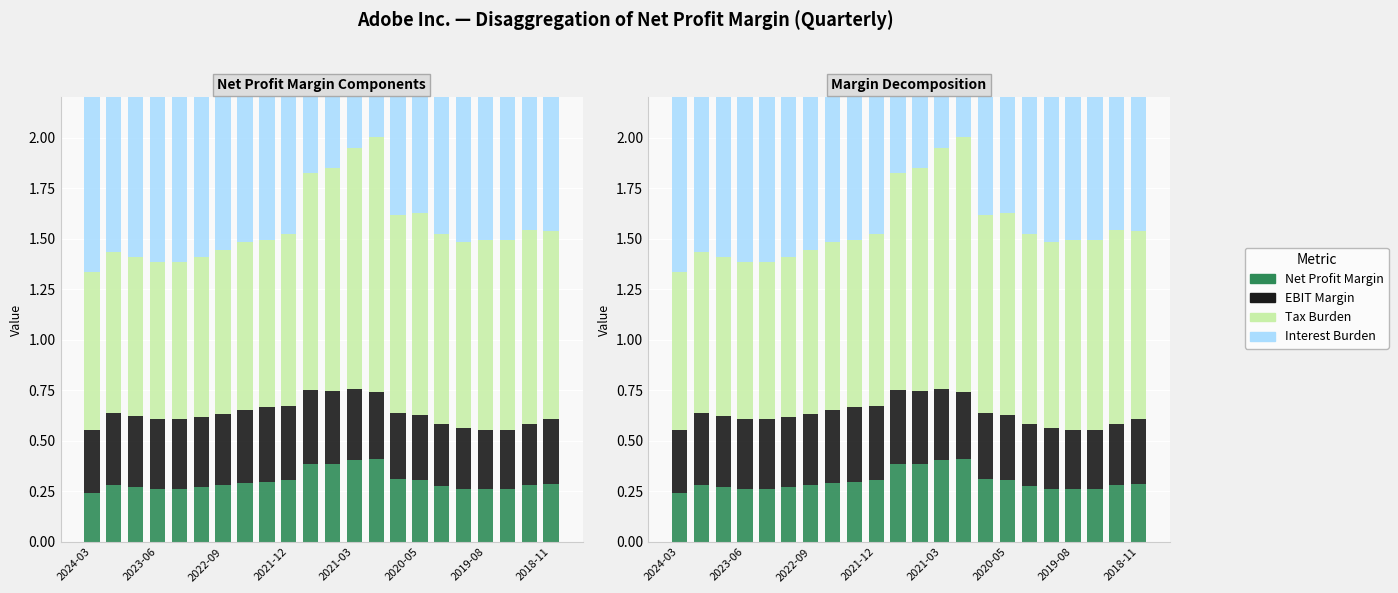

What are all the series names shown in the legend?

Net Profit Margin, EBIT Margin, Tax Burden, Interest Burden